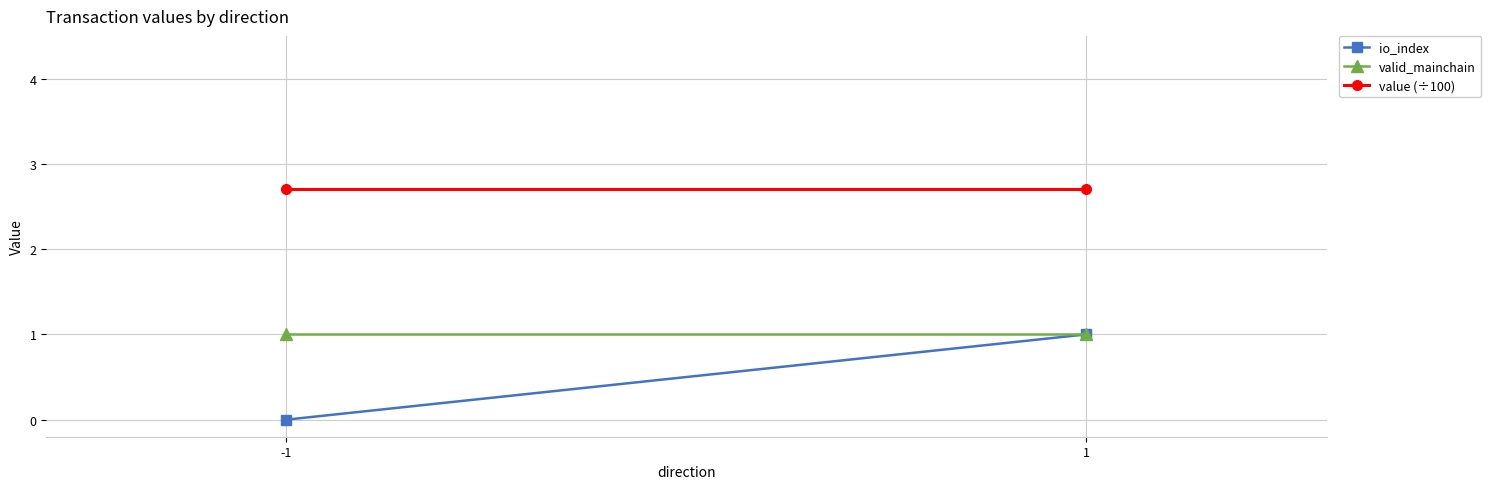

What is the difference between the io_index values at -1 and 1?

1.0